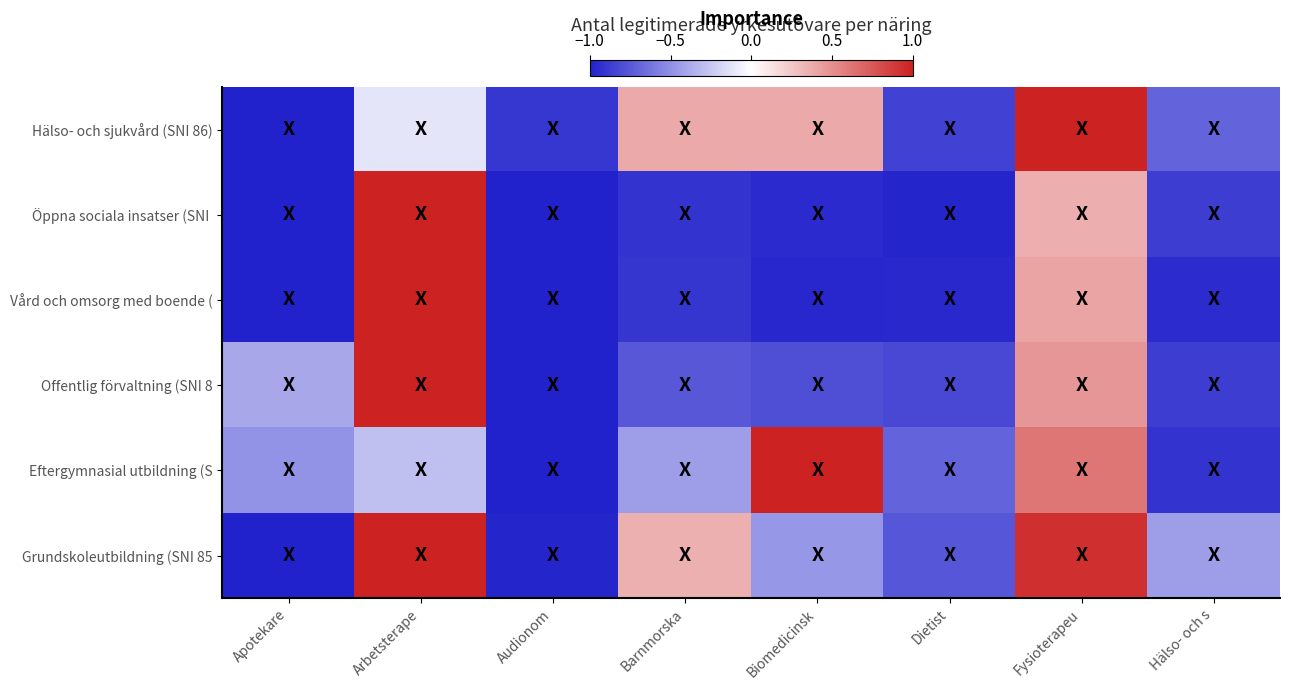

Which series has the largest total across all categories?

Grundskoleutbildning (SNI 85